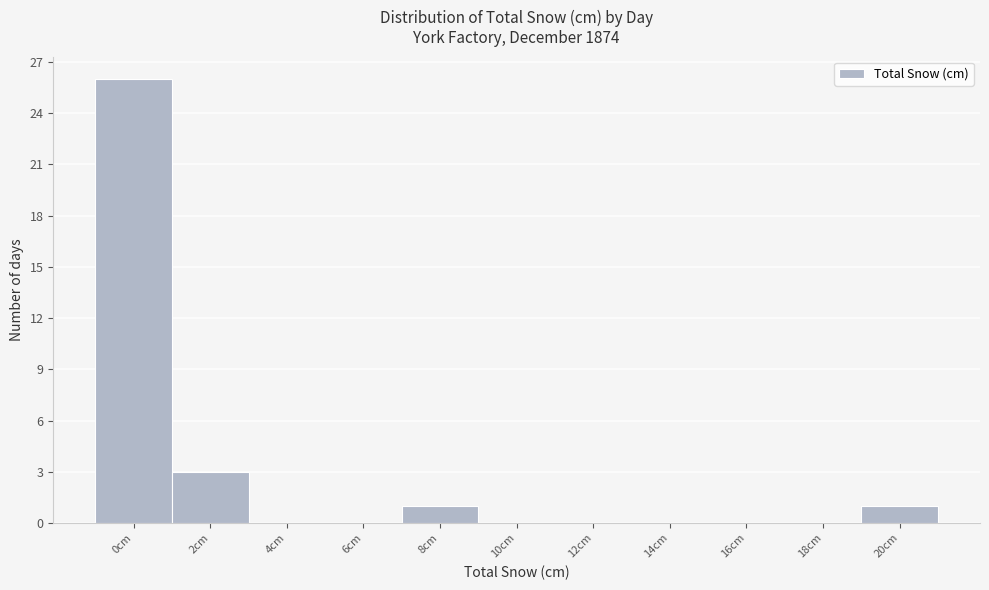

Reading left to right, transcribe all the data shown in this chart.

0cm=26	2cm=3	4cm=0	6cm=0	8cm=1	10cm=0	12cm=0	14cm=0	16cm=0	18cm=0	20cm=1